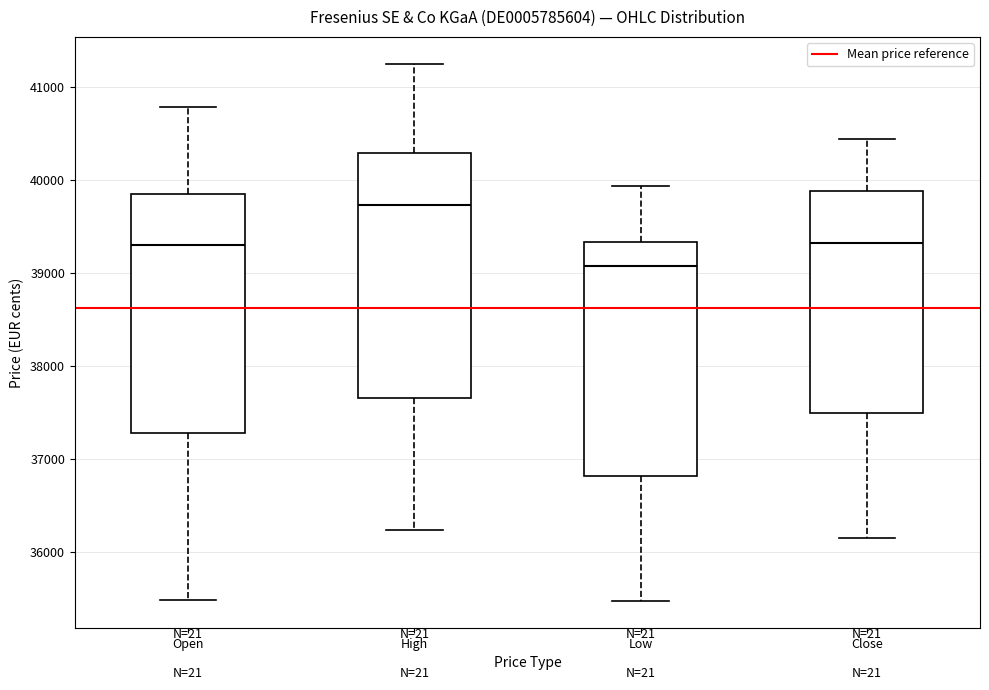

Which box has the lowest median line?

Low